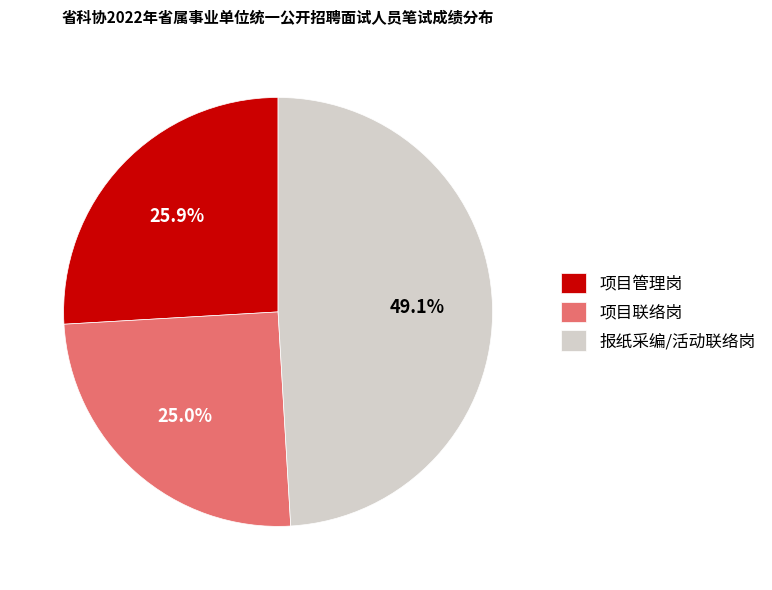

How many segments does this pie chart have?

3